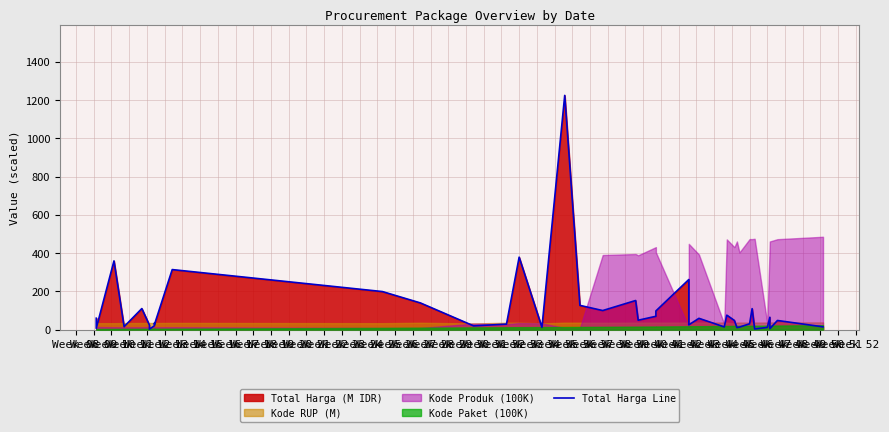

What is the value of the 29th point from the left?

75.9